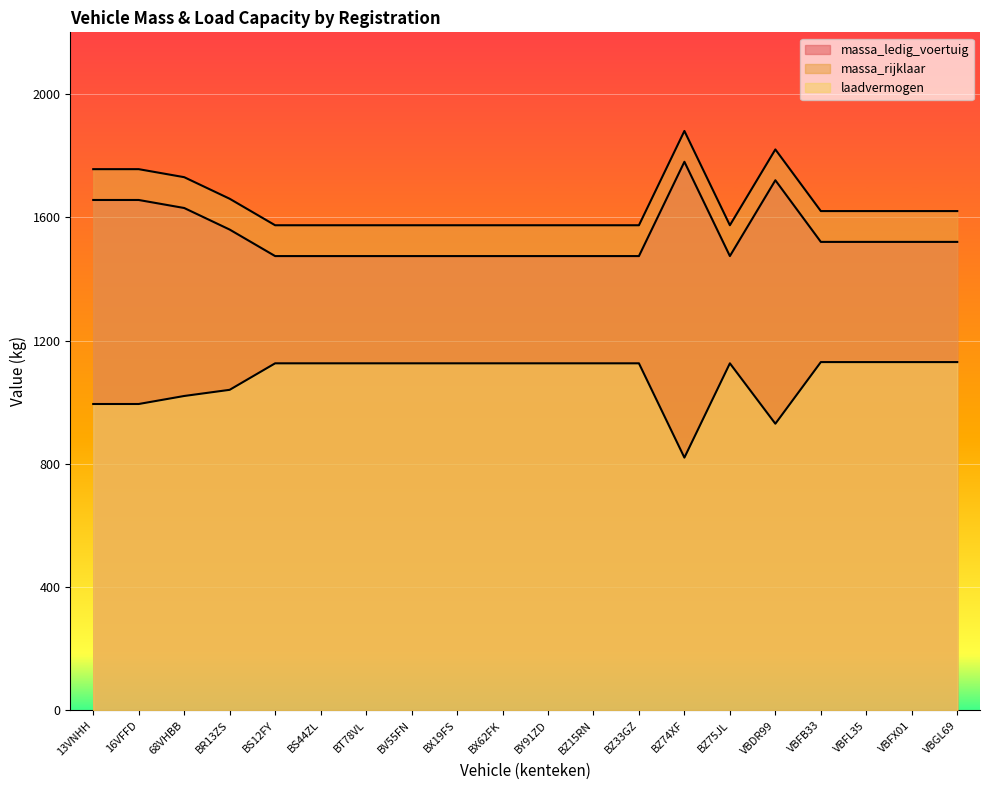

Read the laadvermogen value at 16VFFD.

994